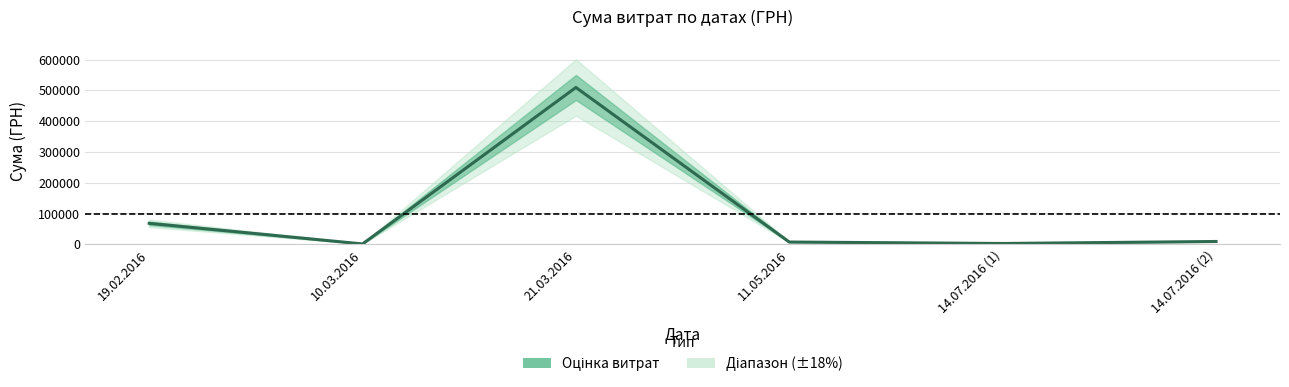

What is the change in value from 19.02.2016 to 10.03.2016?

-66959.7